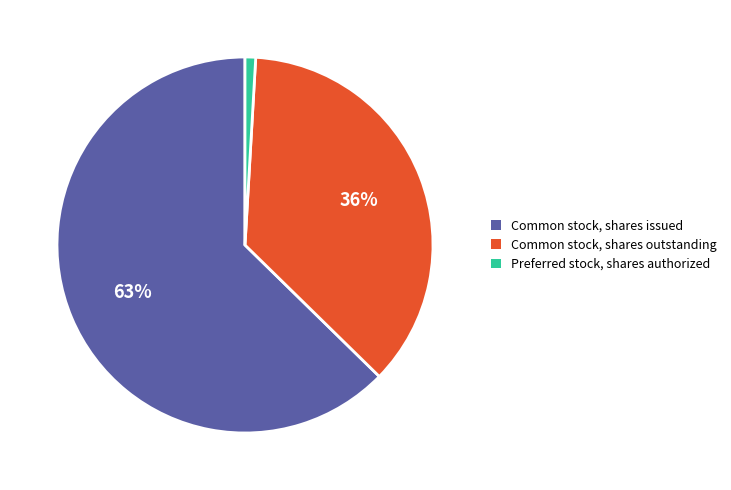

To the nearest percent, what is the difference between the largest and smallest slice percentages?

62%